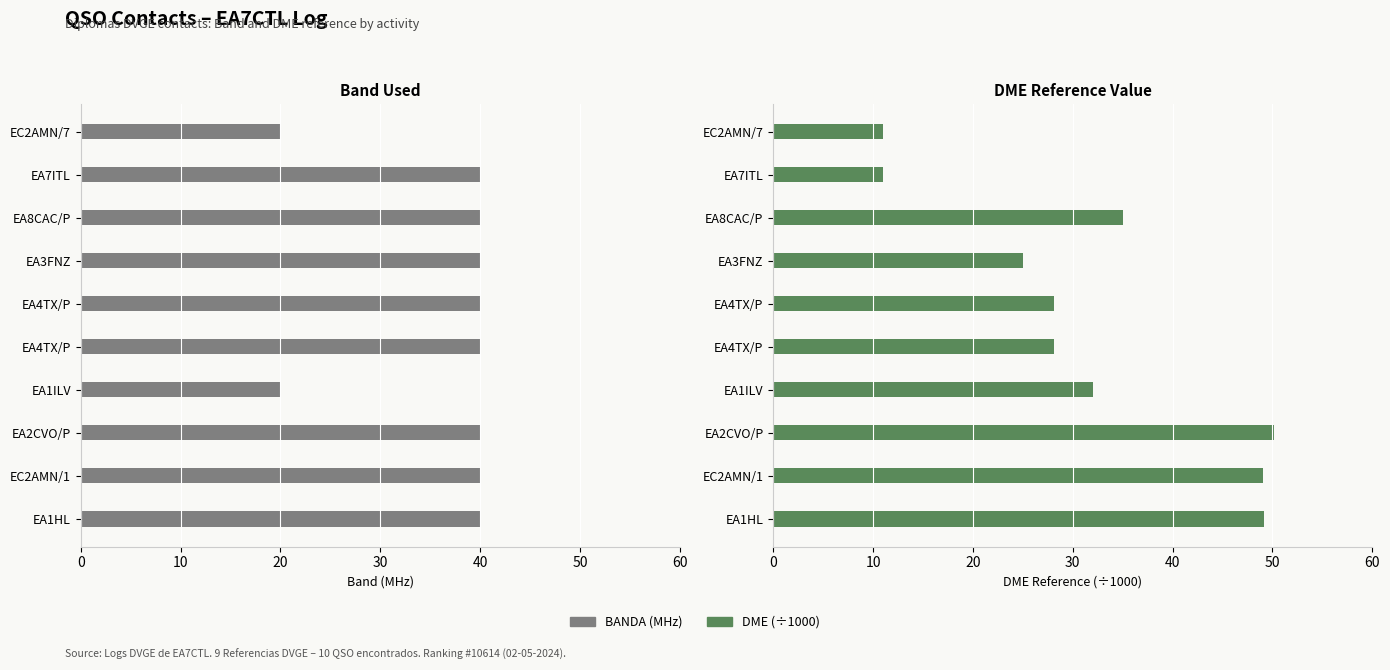

What are all the series names shown in the legend?

BANDA (MHz), DME (÷1000)